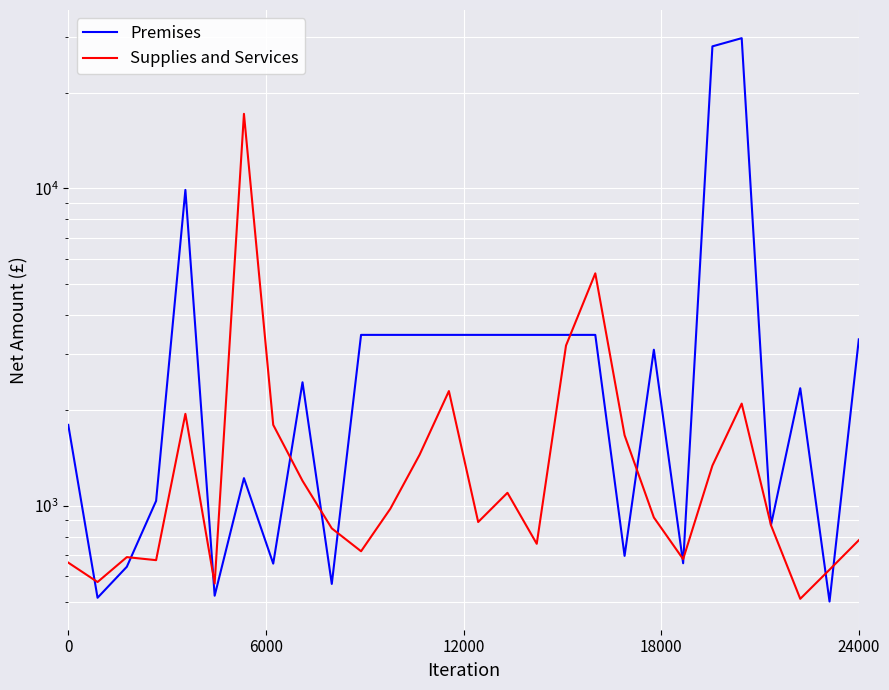

Reading left to right, extract all data points from this chart.

Premises: 1800.0	513.9	643.5	1037.3	9889.2	521.7	1223.3	658.3	2451.2	568.2	3456.6	3456.6	3456.6	3456.6	3456.6	3456.6	3456.6	3456.6	3456.6	696.3	3103.7	660.0	28000.0	29711.7	870.0	2348.5	500.0	3346.2
Supplies and Services: 663.0	576.0	690.0	675.0	1950.0	569.9	17166.7	1800.0	1200.0	850.0	720.0	980.0	1450.0	2300.0	890.0	1100.0	760.0	3200.0	5400.0	1670.0	920.0	680.0	1340.0	2100.0	870.0	510.0	630.0	780.0